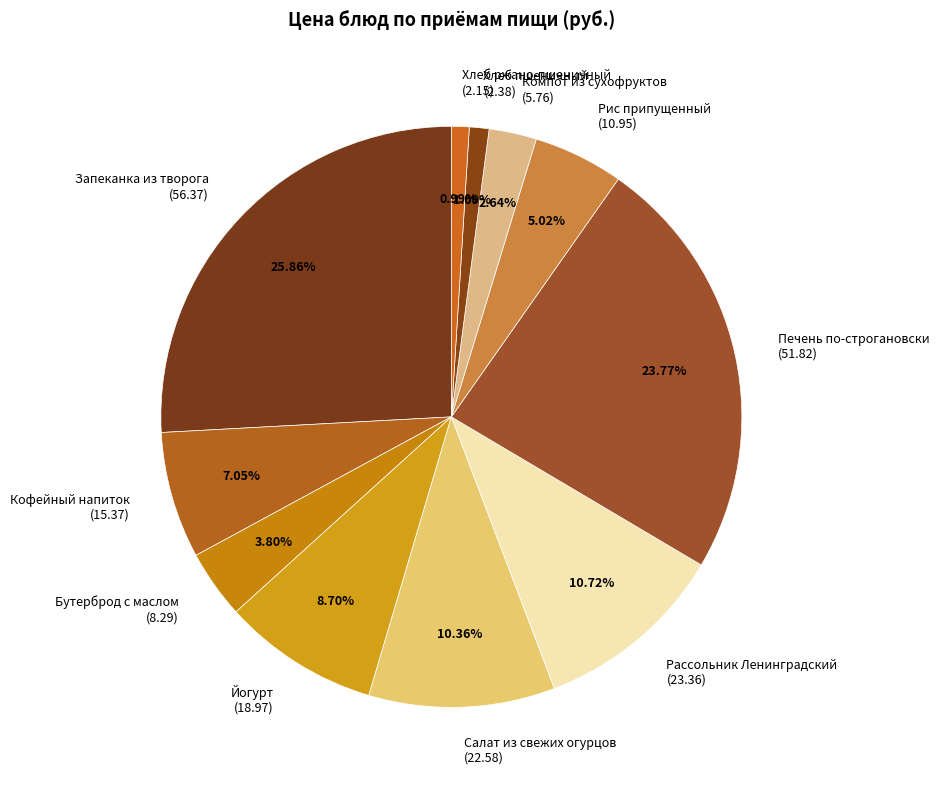

To the nearest percent, what is the average slice percentage?

9%